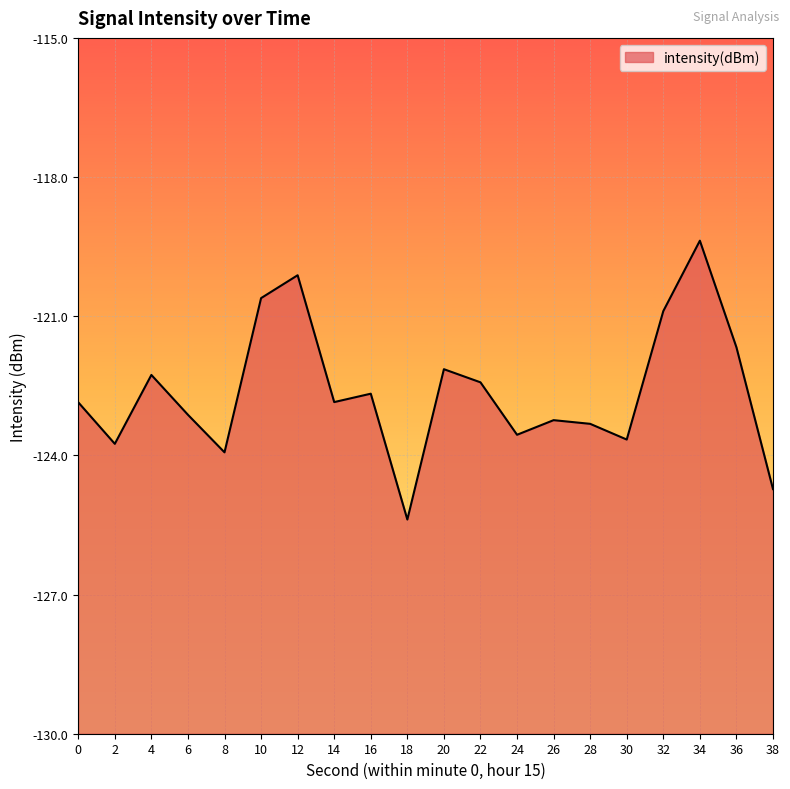

What is the difference between the second highest and minimum values?

5.3